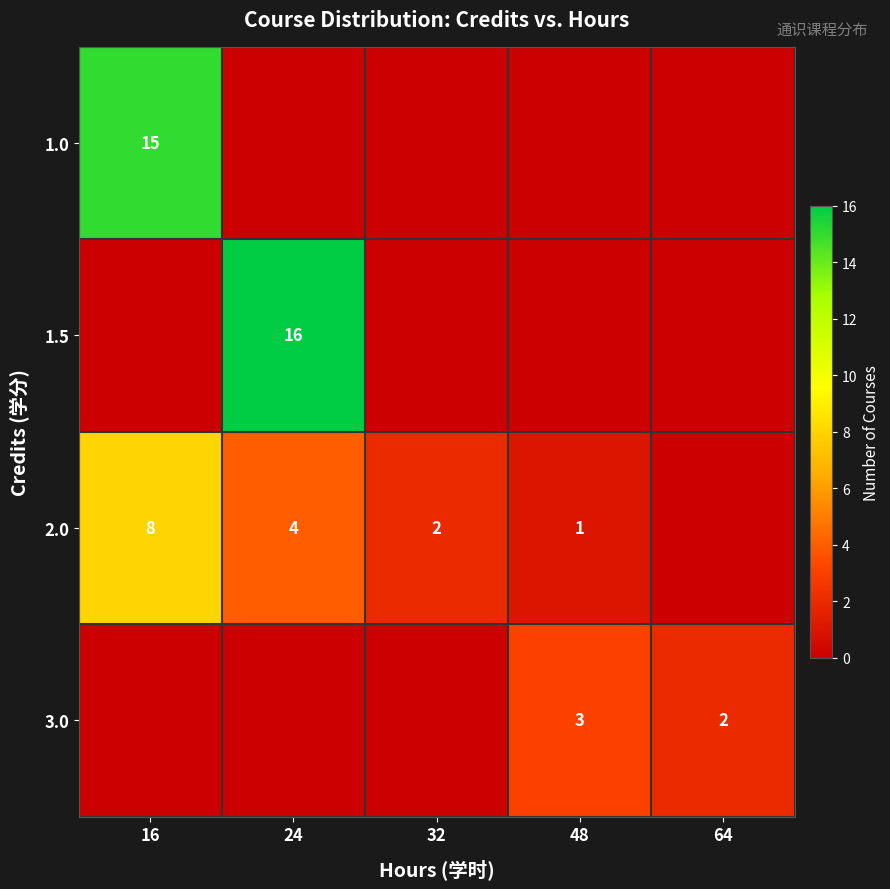

The value of 2.0 at 24 is 4. True or false?

True